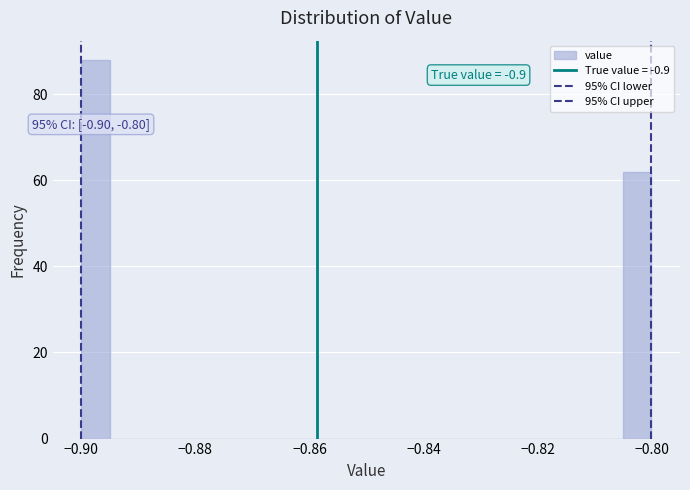

Around what value on the x-axis is the tallest bar? Give the approximate position of its centre, as read against the axis.

-0.898